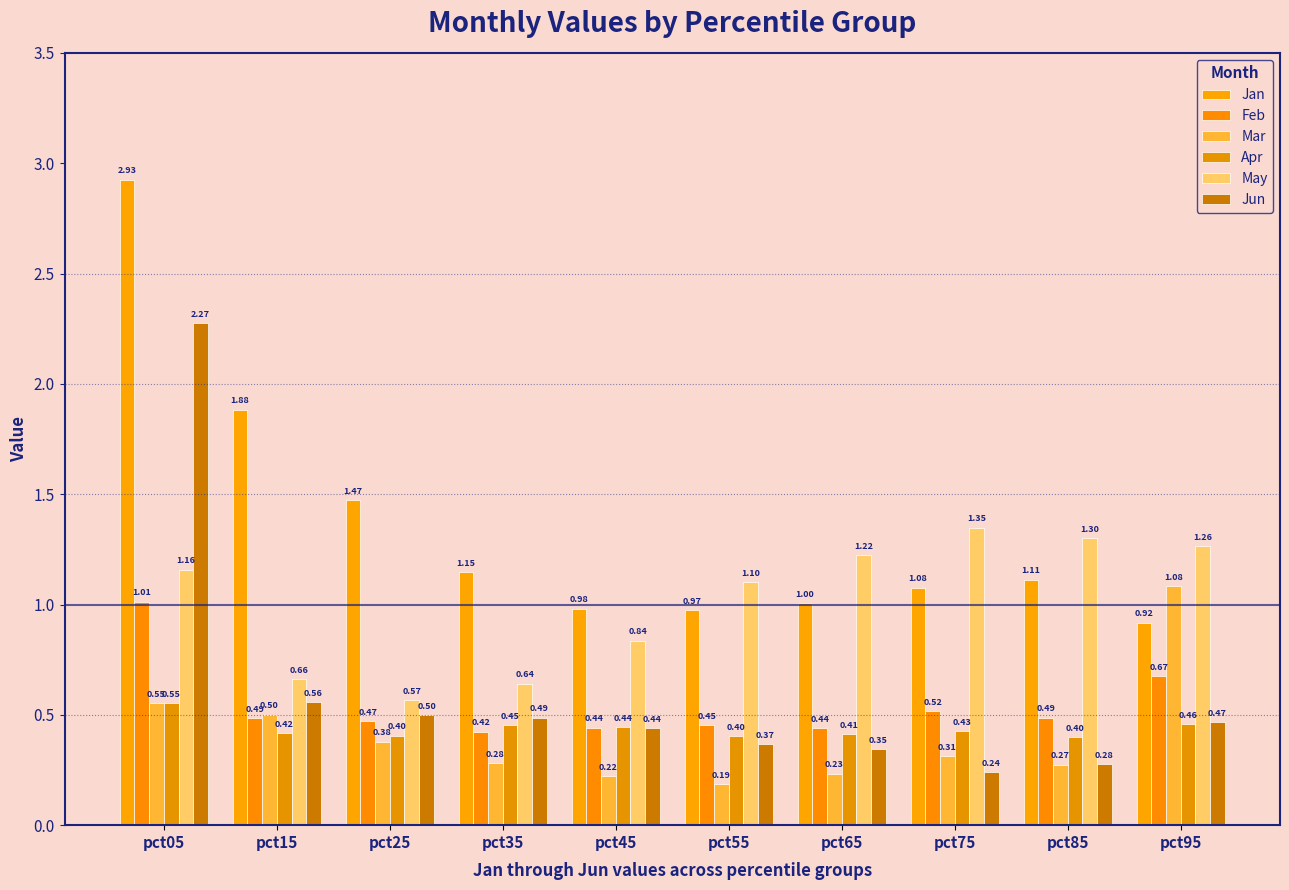

Which series has the widest spread of values?

Jun